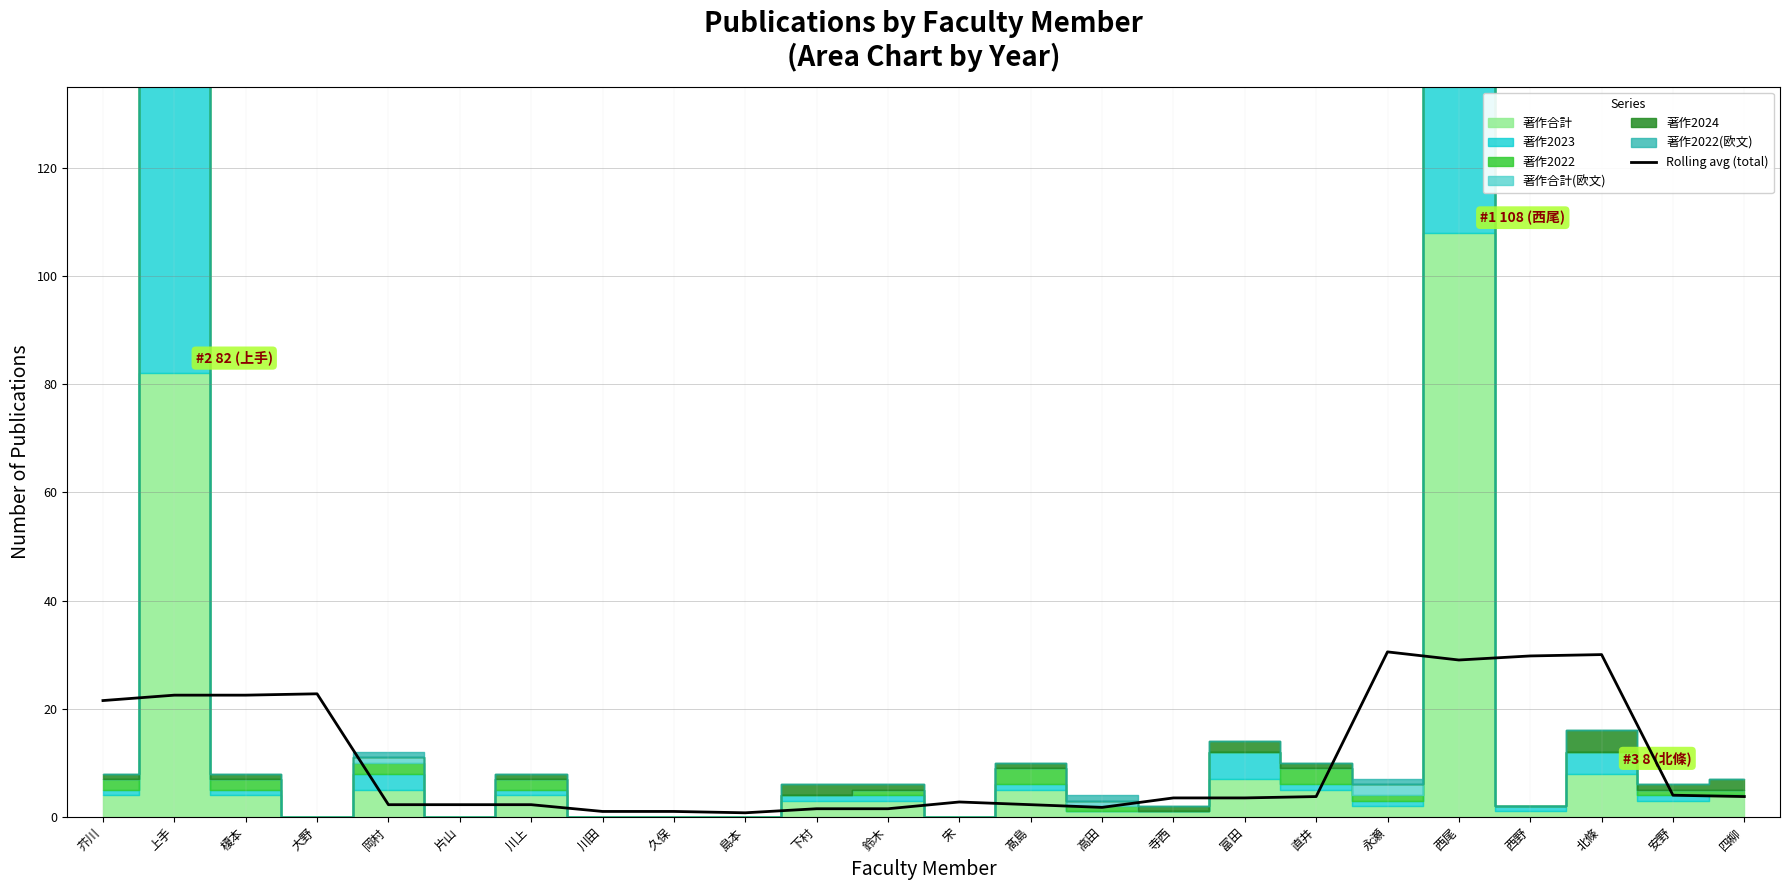

Which category has the lowest value across all series?

島本